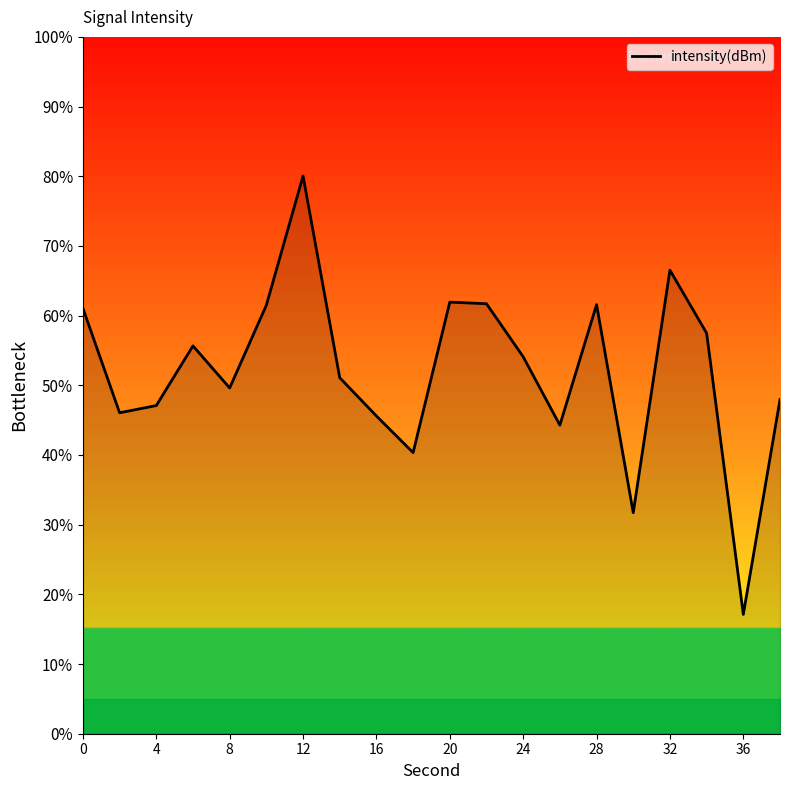

What is the difference between the maximum and minimum values?

62.9